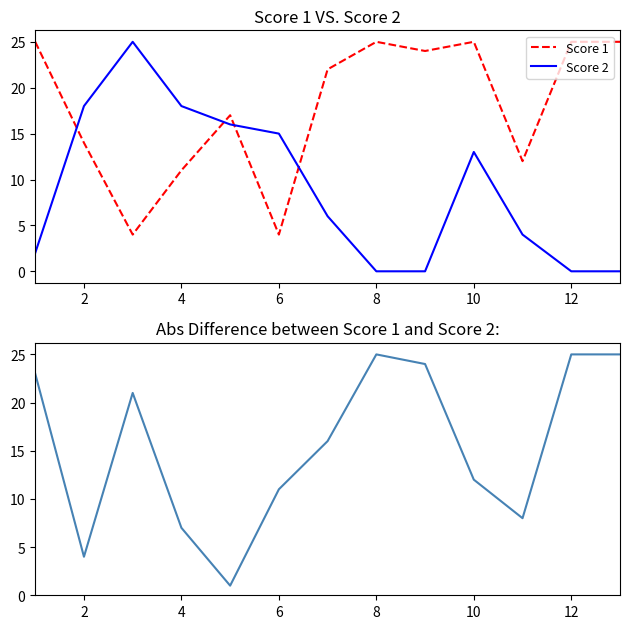

How many lines are shown in the chart?

3